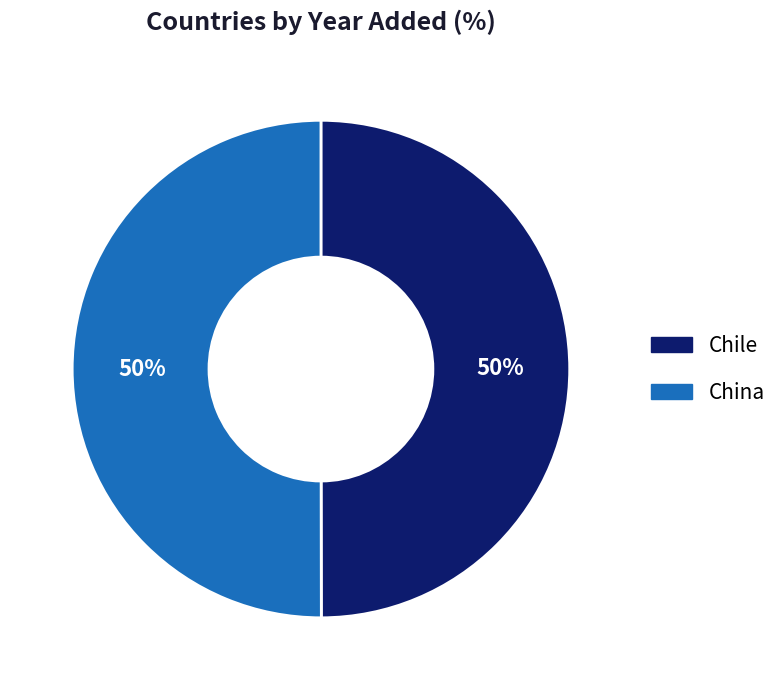

To the nearest percent, what is the average slice percentage?

50%